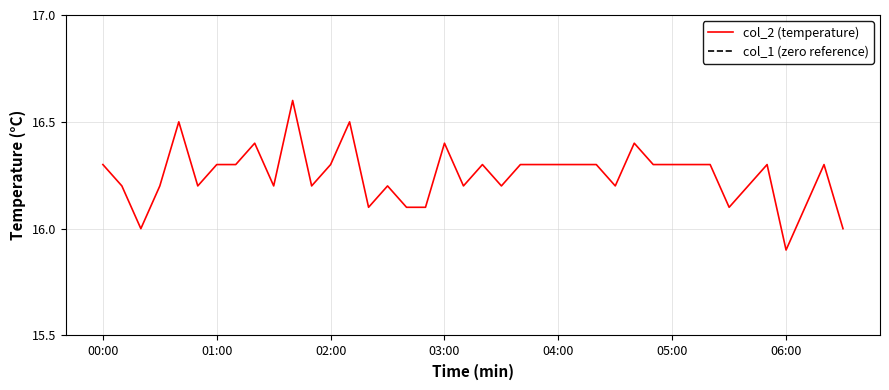

Count the number of categories in the chart.

40